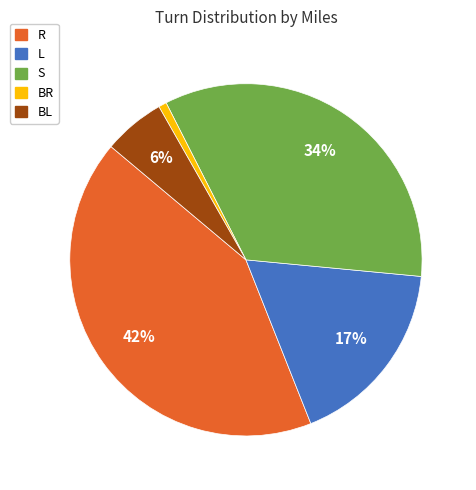

Is there a majority slice in this chart?

No